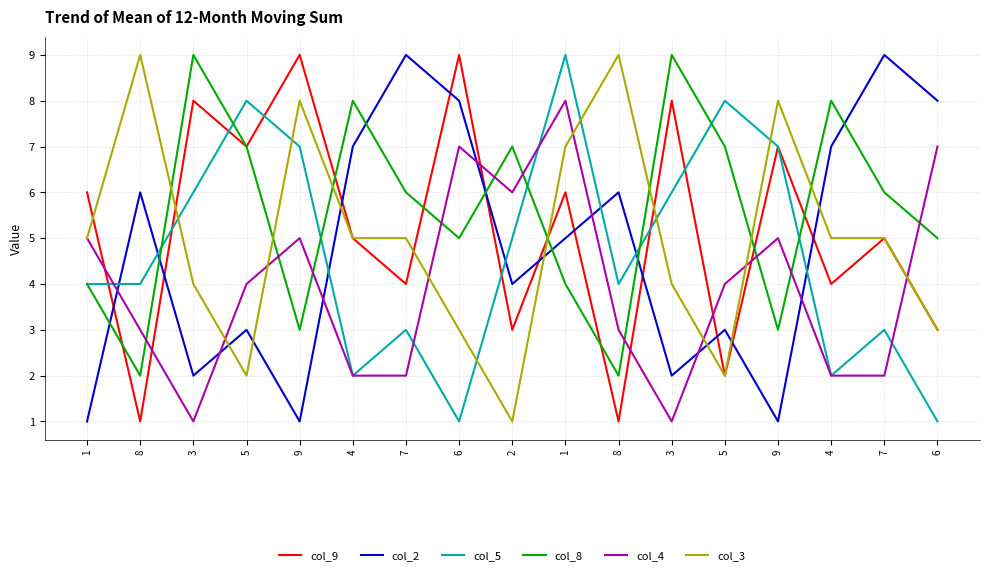

At 9, list the series in order from smallest to largest.

col_2, col_8, col_4, col_5, col_3, col_9